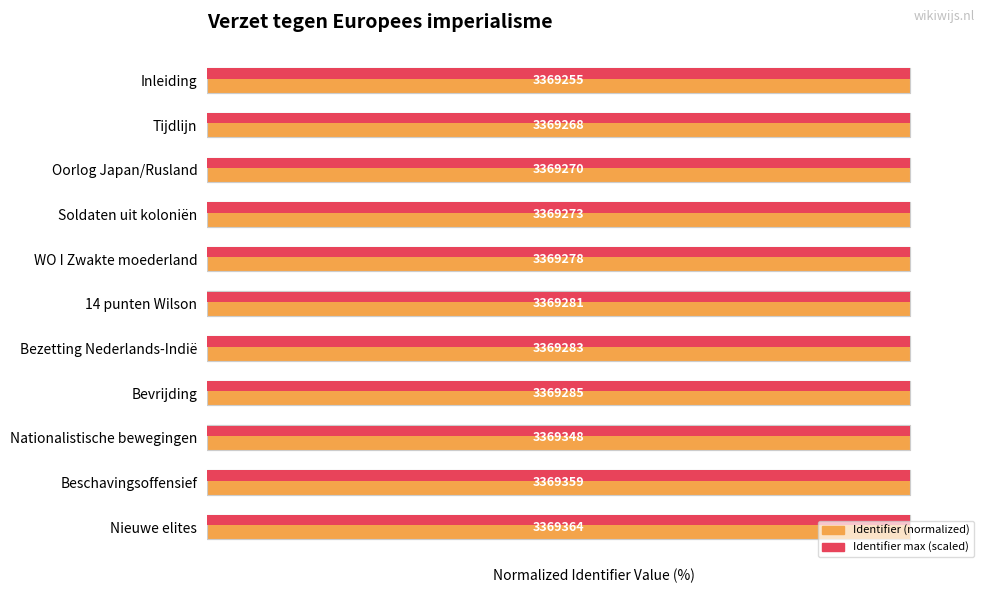

Rank the categories by Identifier (normalized) value from lowest to highest.

Inleiding, Tijdlijn, Oorlog Japan/Rusland, Soldaten uit koloniën, WO I Zwakte moederland, 14 punten Wilson, Bezetting Nederlands-Indië, Bevrijding, Nationalistische bewegingen, Beschavingsoffensief, Nieuwe elites